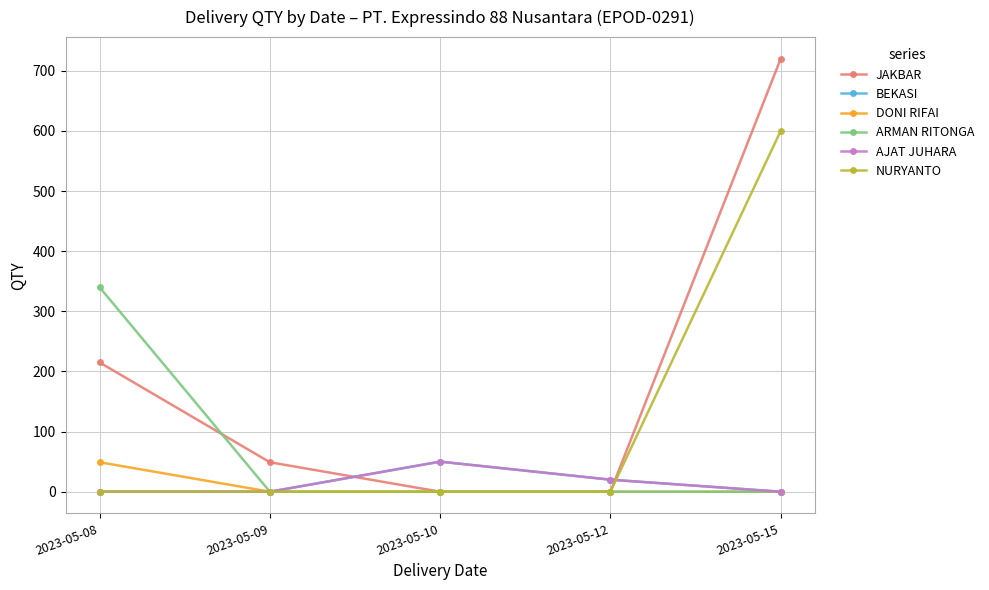

Does the chart display data point markers on the line(s)?

Yes